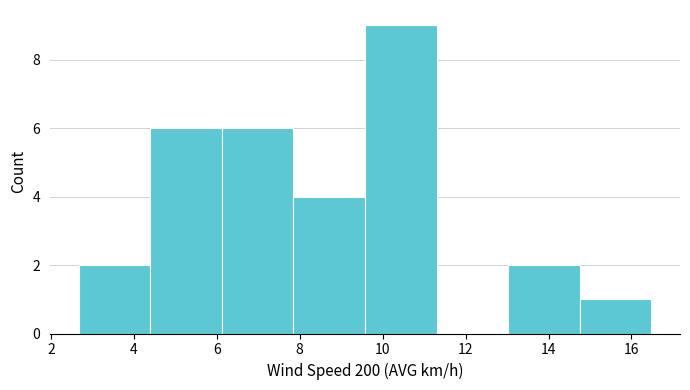

What is the height of the bar covering 4.4 to 6.2 on the x-axis? Neither the bar edges nor the heights are printed on the chart, so give them approximately, as read against the axes.

6